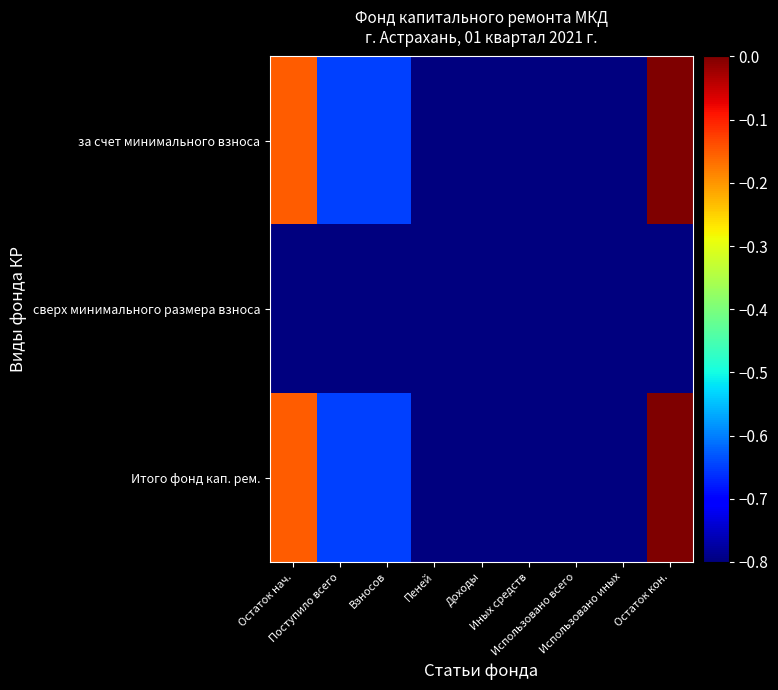

Which series has the largest total across all categories?

за счет минимального взноса